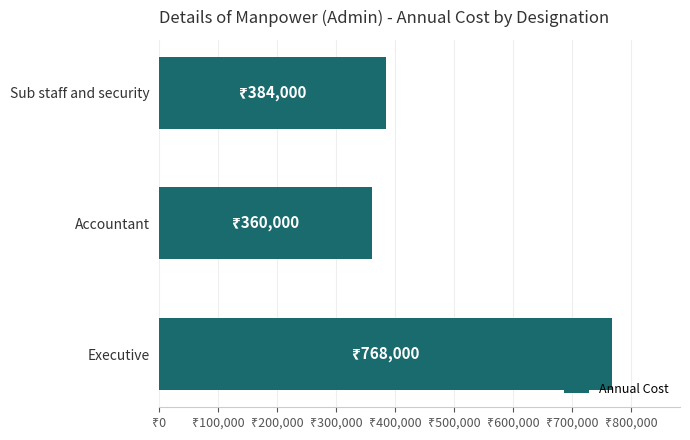

What is the difference between the maximum and second lowest values?

384000